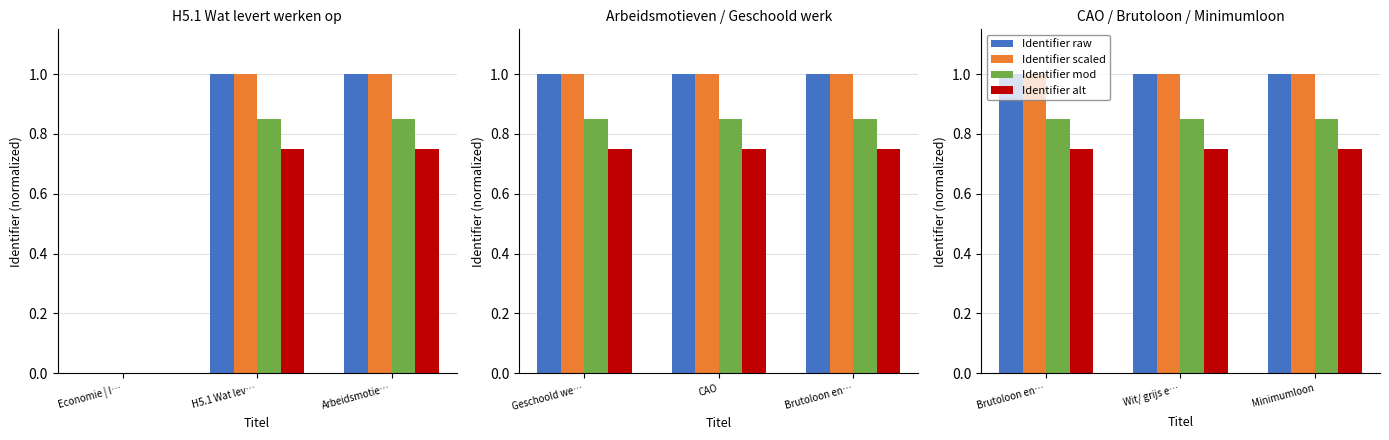

The Identifier scaled series shows 1.6 at Minimumloon. True or false?

False